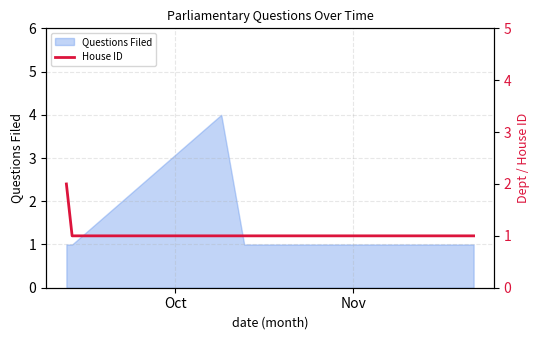

How many values exceed 1?

1